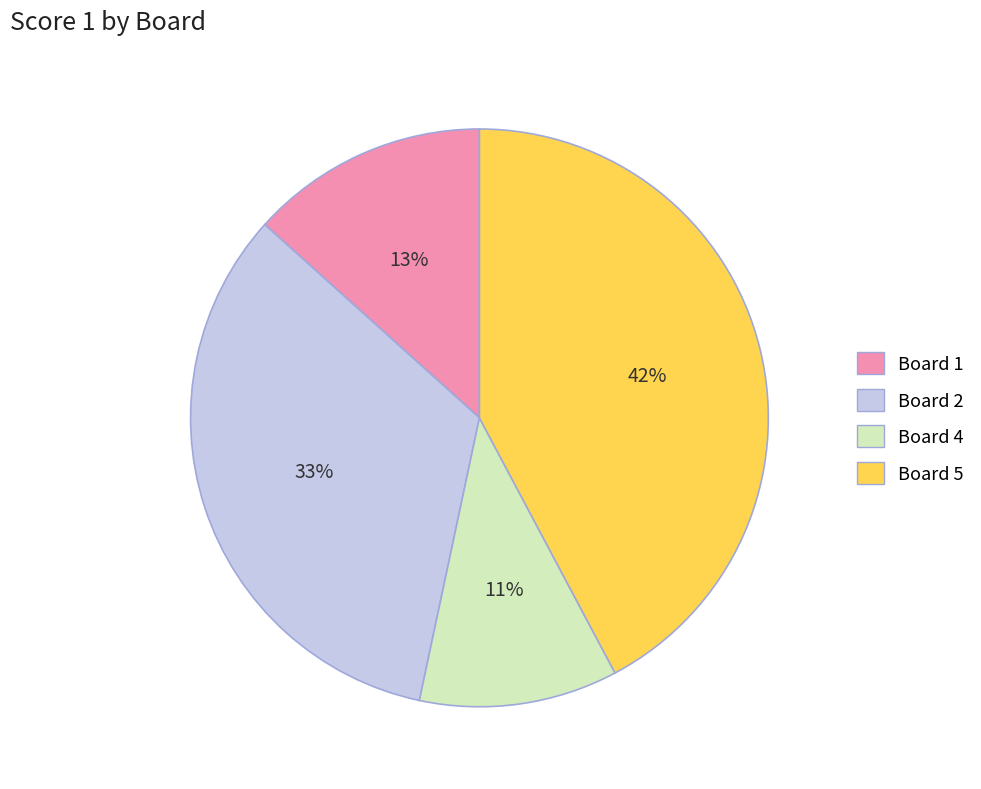

Do Board 4 and Board 5 together represent more than half of the pie?

Yes